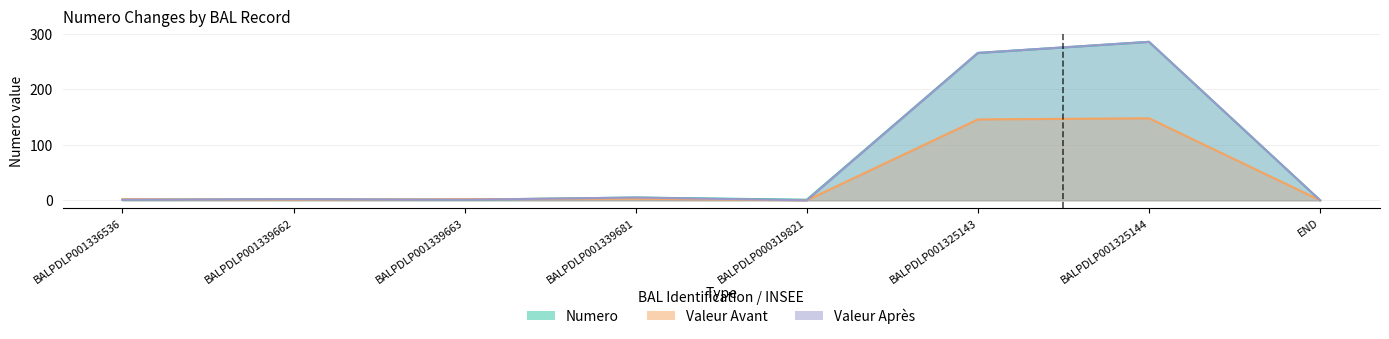

What are all the series names shown in the legend?

Numero, Valeur Avant, Valeur Apres